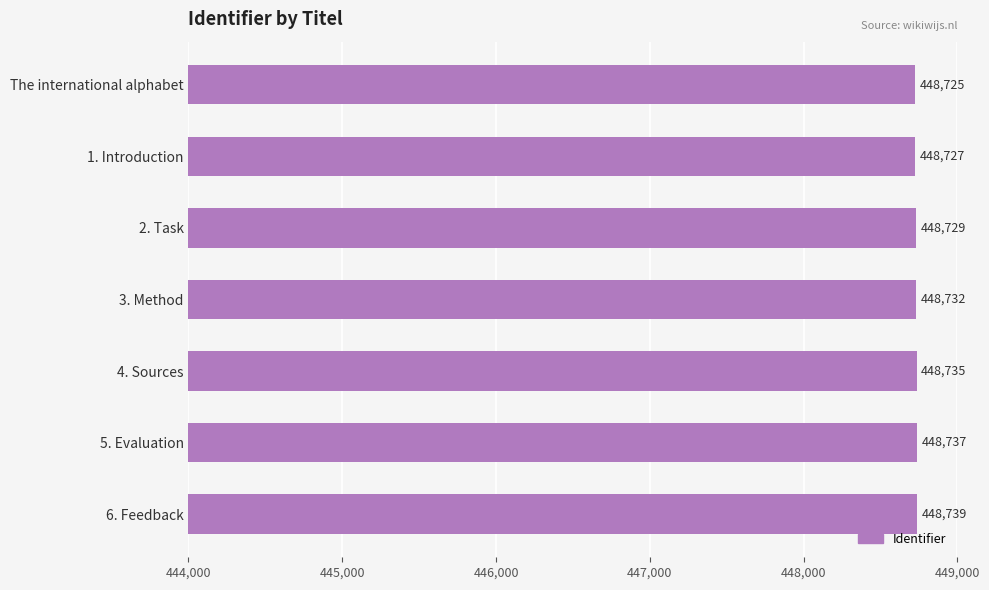

How many distinct data groups are displayed?

1